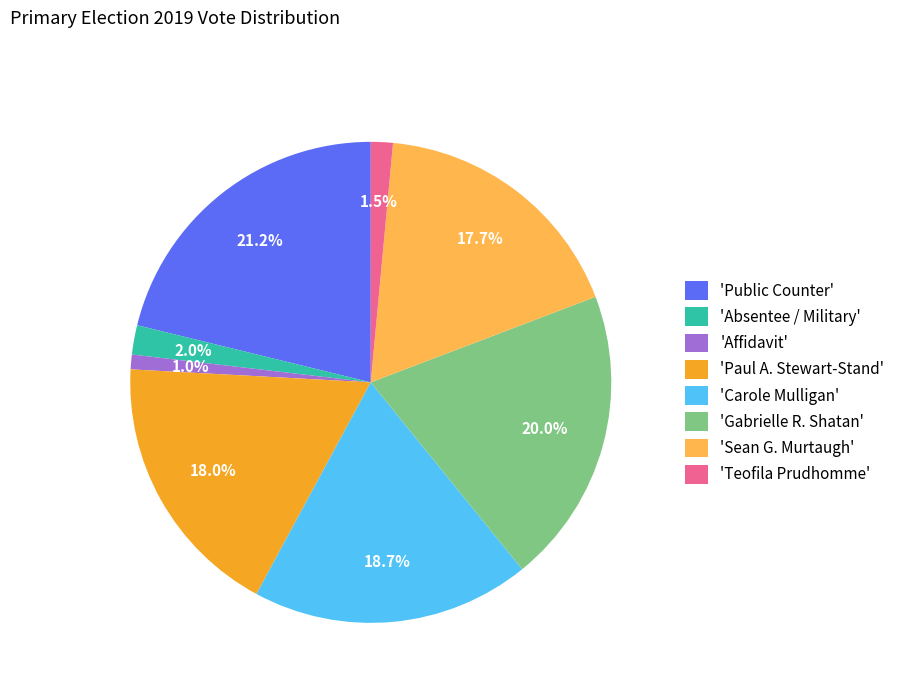

What is the largest slice in the pie chart?

'Public Counter'